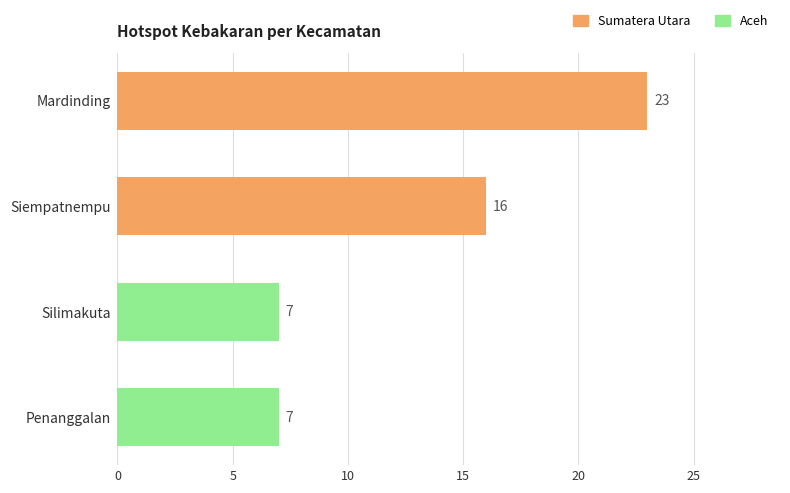

What is the value of the 2nd bar from the top?

16